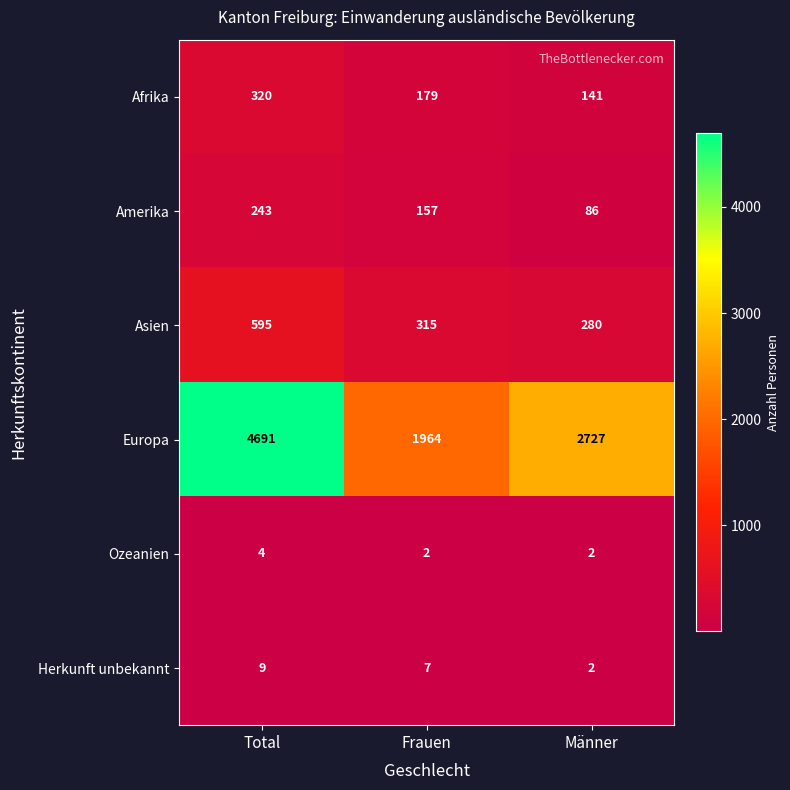

Rank the series by their maximum value, from lowest to highest.

Ozeanien, Herkunft unbekannt, Amerika, Afrika, Asien, Europa